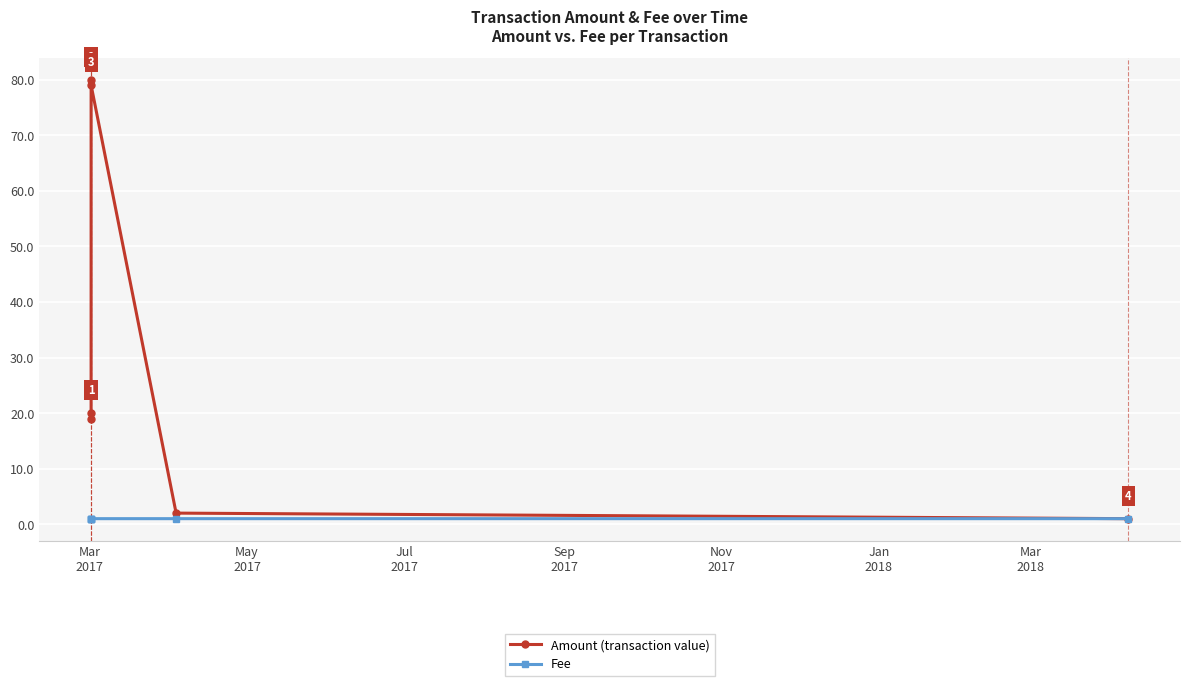

What is the difference between the second highest and minimum values in the Amount (transaction value) series?

78.0